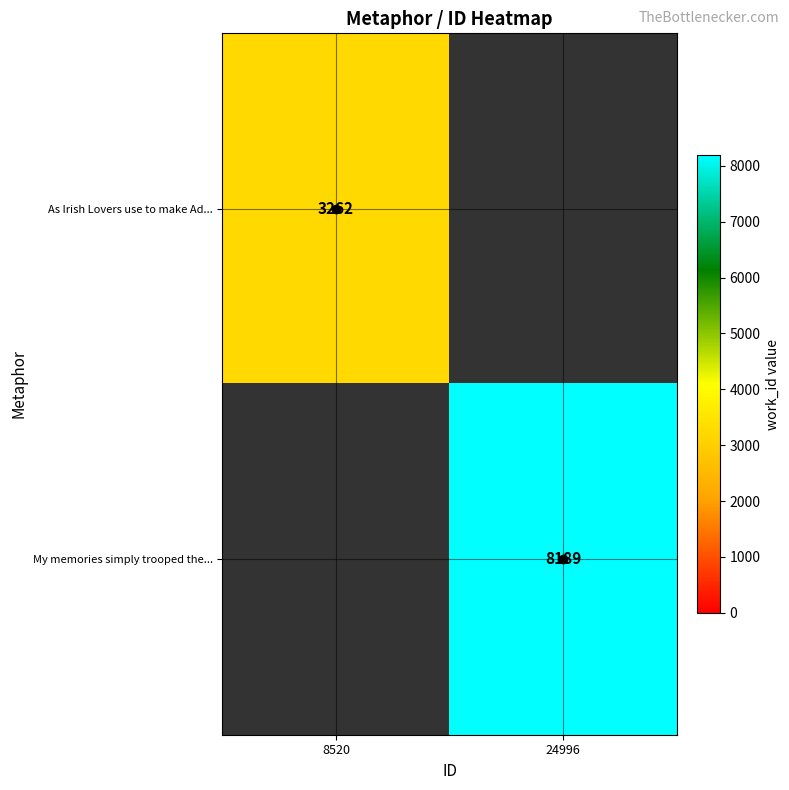

Is it true that As Irish Lovers use to make Ad... equals 2223 at 8520?

False